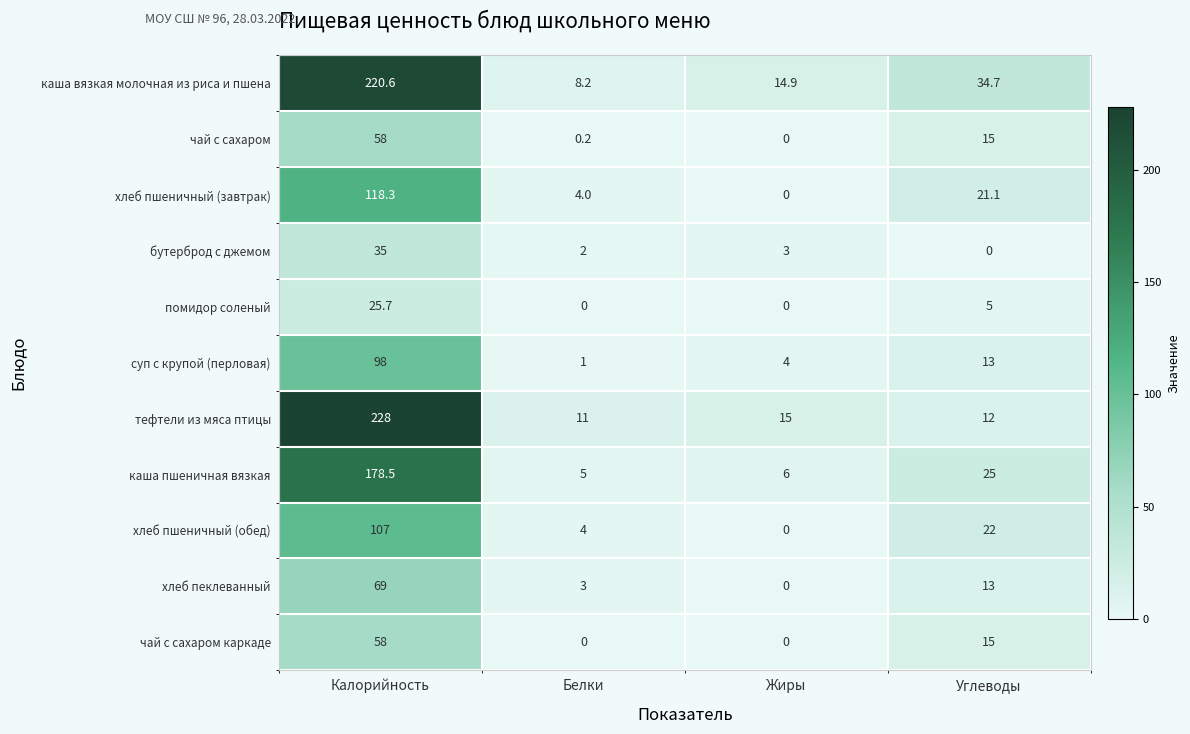

Rank the categories by тефтели из мяса птицы value from lowest to highest.

Белки, Углеводы, Жиры, Калорийность